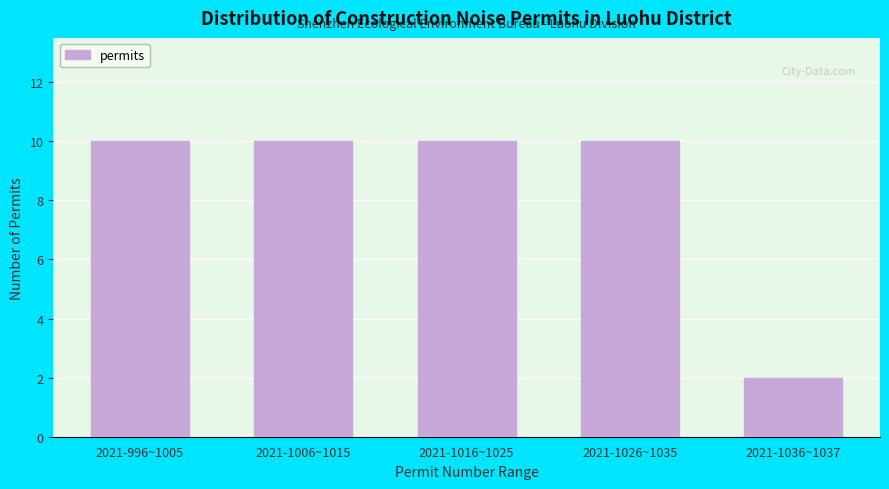

Reading left to right, extract all data points from this chart.

2021-996~1005=10	2021-1006~1015=10	2021-1016~1025=10	2021-1026~1035=10	2021-1036~1037=2